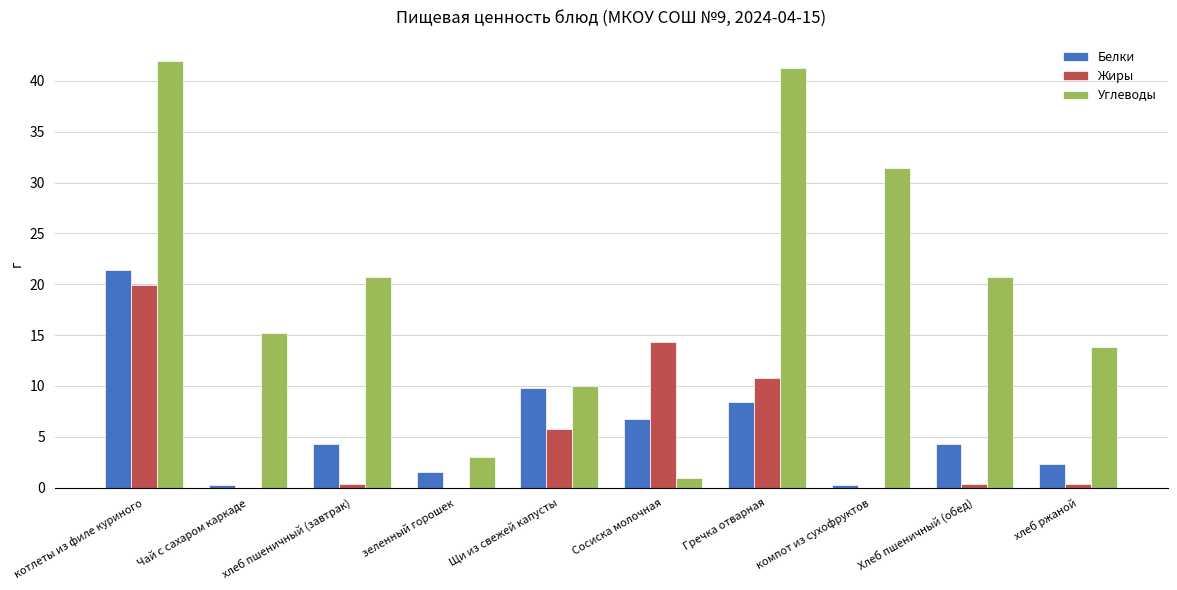

What is the maximum value for Углеводы?

42.0